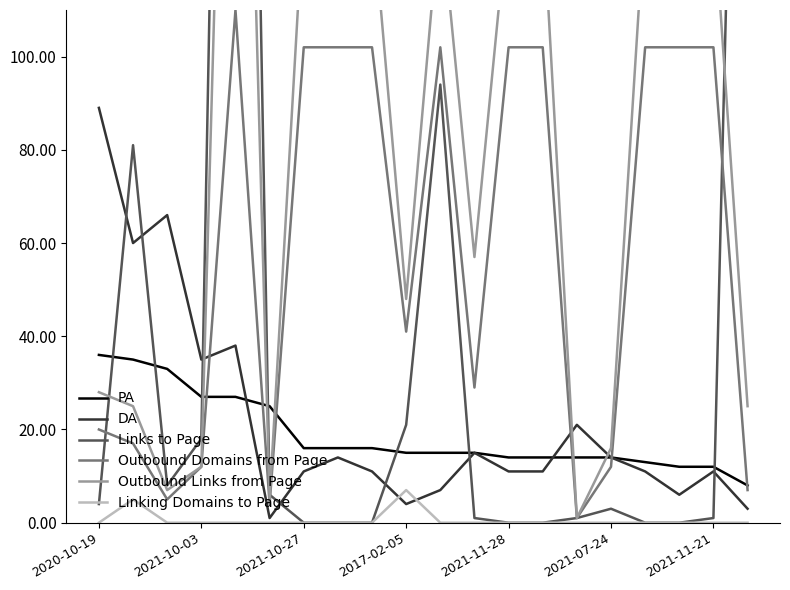

True or false: Linking Domains to Page has a value of 0 at 2021-10-03.

True